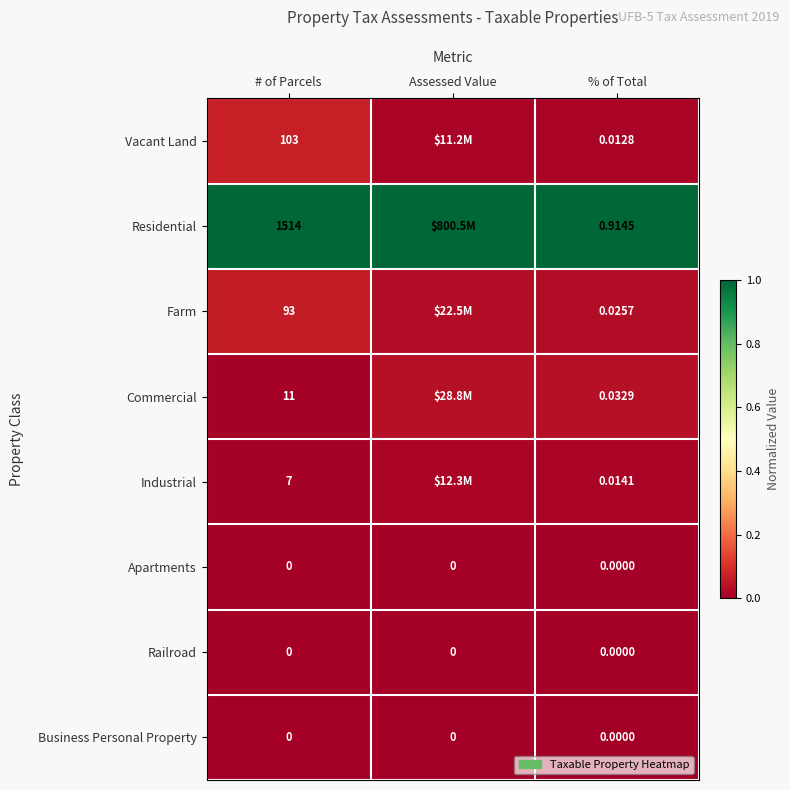

How many categories are shown in the chart?

3